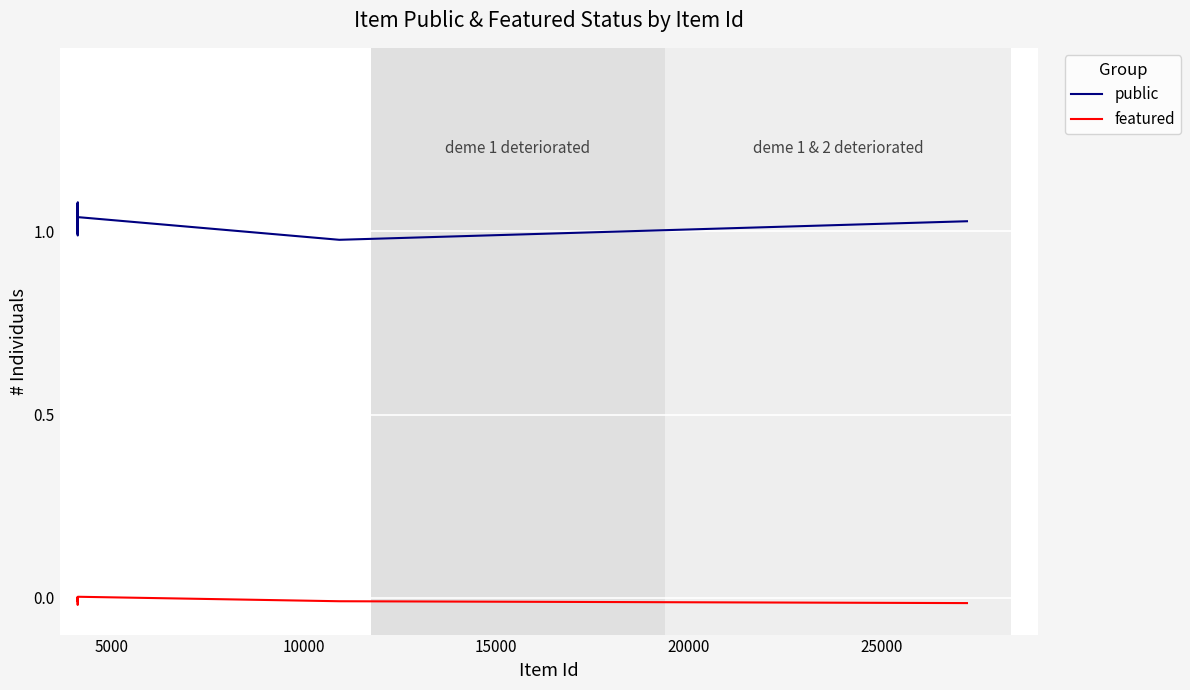

Which series has the largest total across all categories?

public